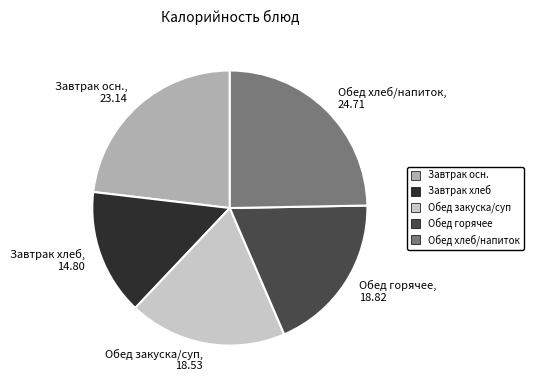

True or false: Завтрак хлеб, 14.80 accounts for 15% of the total.

True